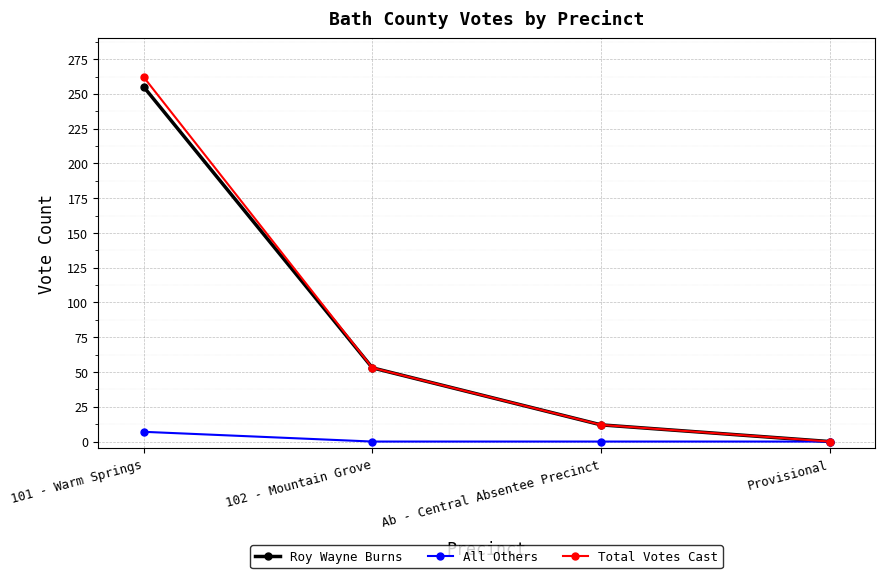

Which series has the largest range (max minus min)?

Total Votes Cast